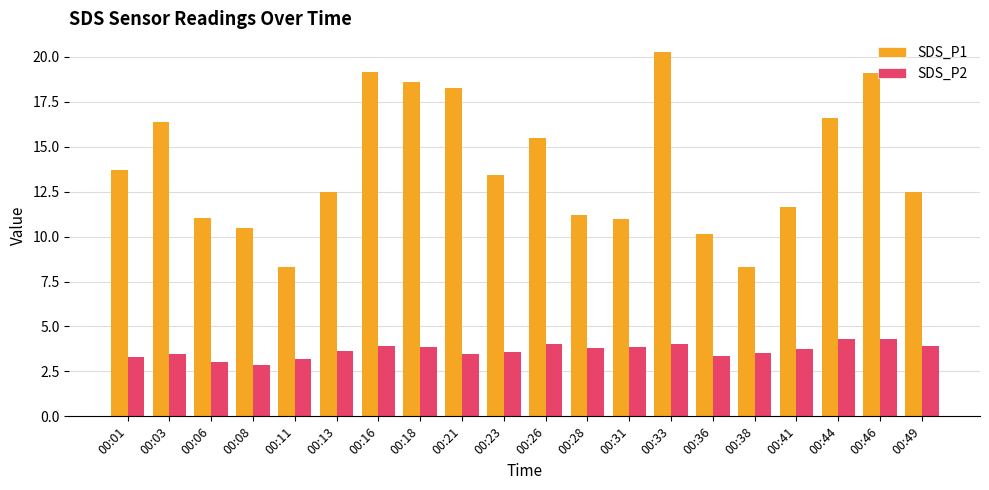

Which label corresponds to the largest value in the chart?

00:33